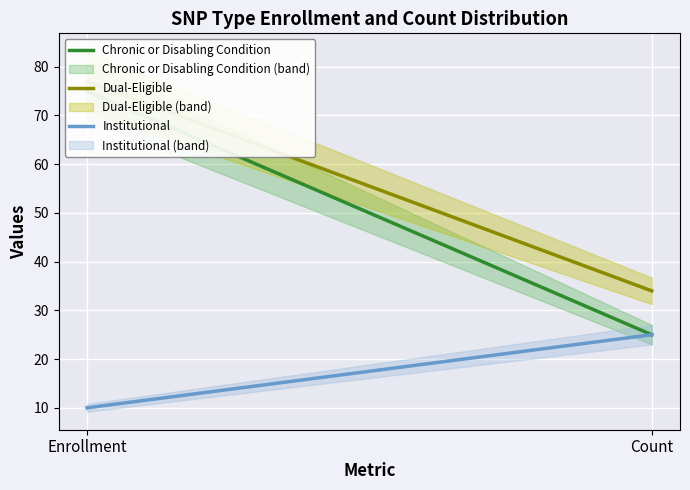

At which category is the sum across all series the highest?

Enrollment